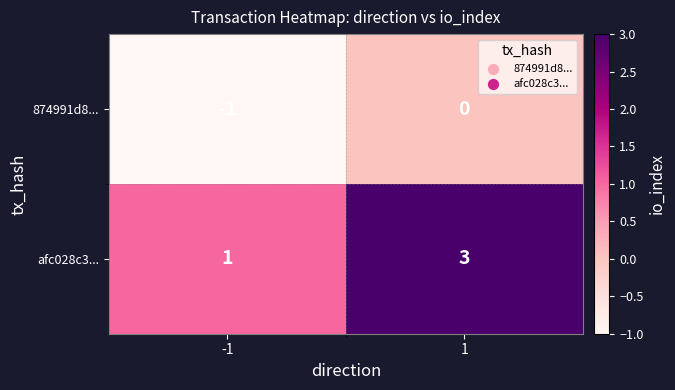

List the series in order of their overall mean, highest first.

afc028c3..., 874991d8...